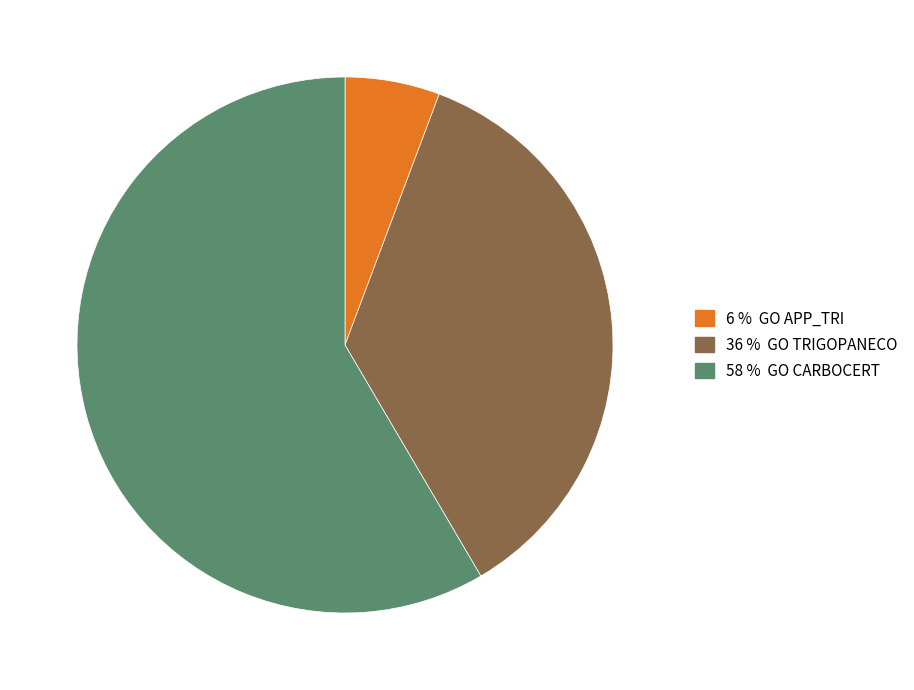

Does any single category account for the majority?

Yes